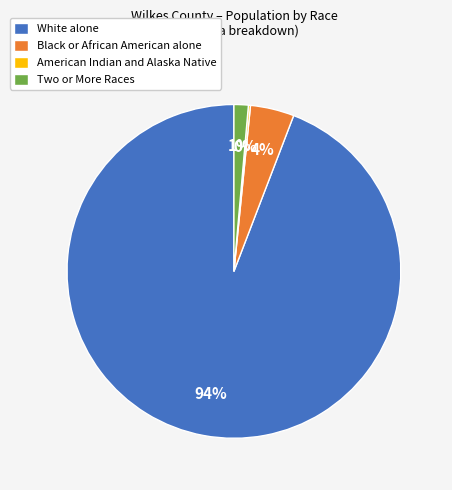

Is it true that Black or African American alone is 11% of the pie?

False